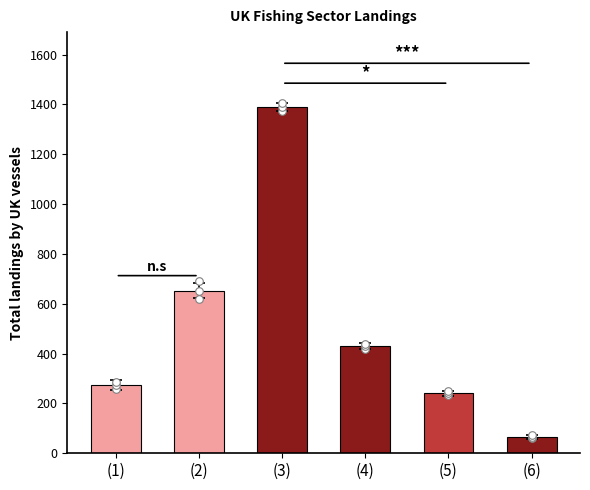

What is the change in value from (2) to (5)?

-411.4